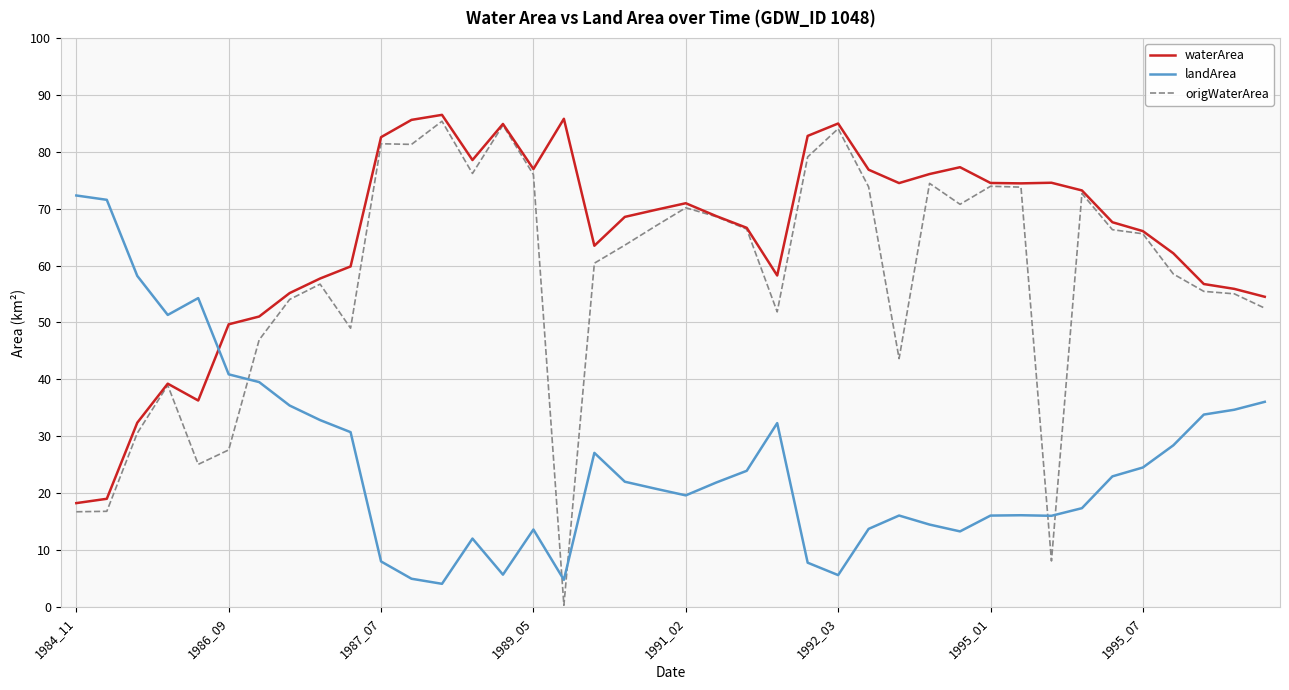

Rank the series by their maximum value, from lowest to highest.

landArea, origWaterArea, waterArea